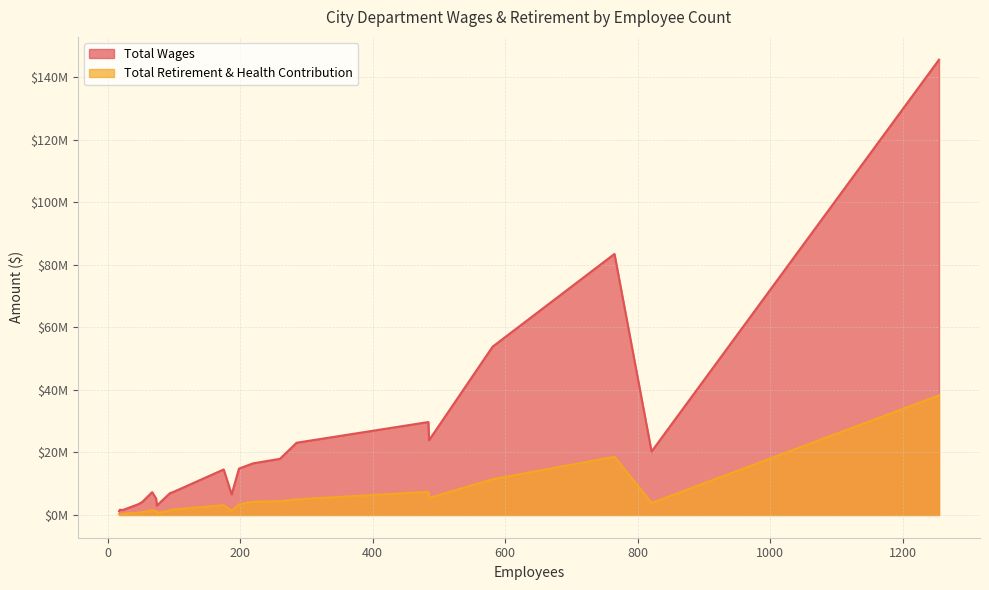

What position from the right is 175?

13